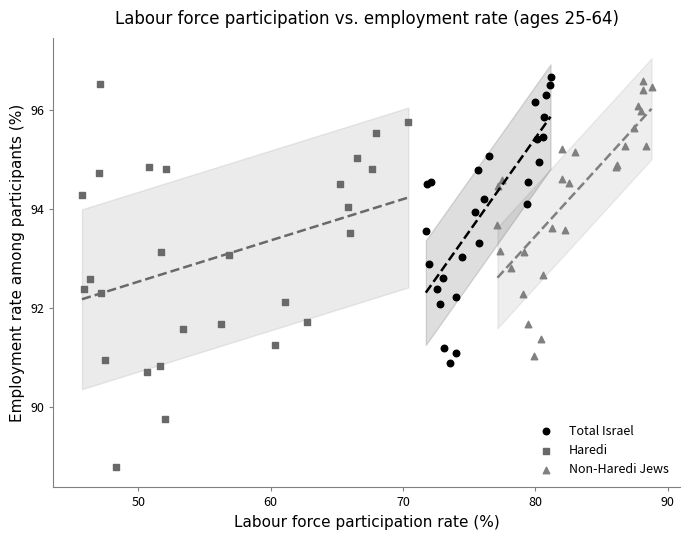

Which series contains the lowest Y value?

Haredi